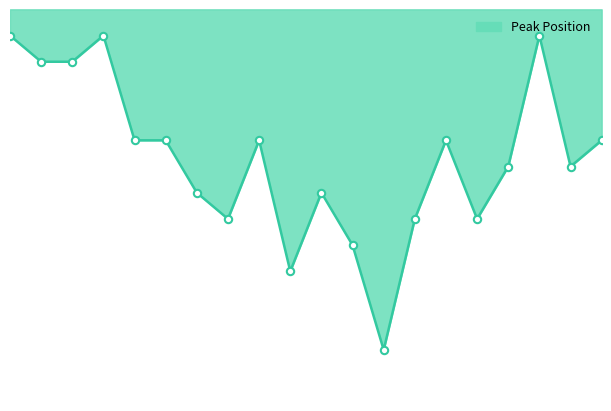

Does the chart have visible grid lines?

No